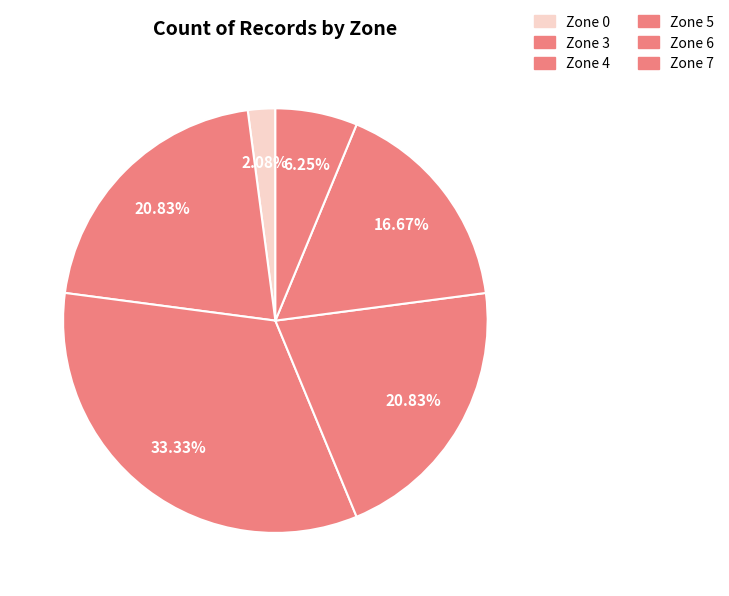

How many slices are in this pie chart?

6